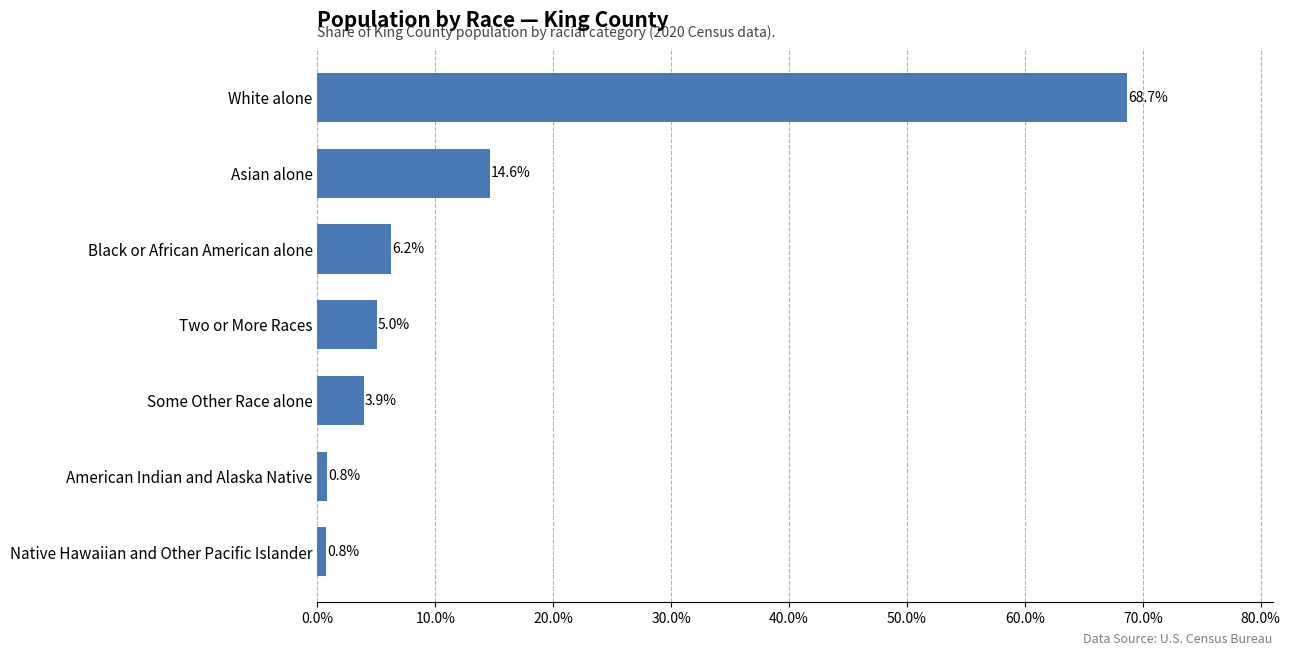

What value does the data have at Some Other Race alone?

3.9